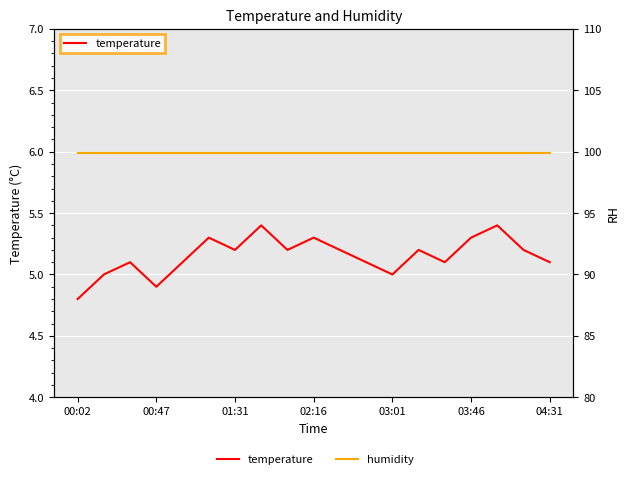

How many temperature values are between 5 and 6?

17